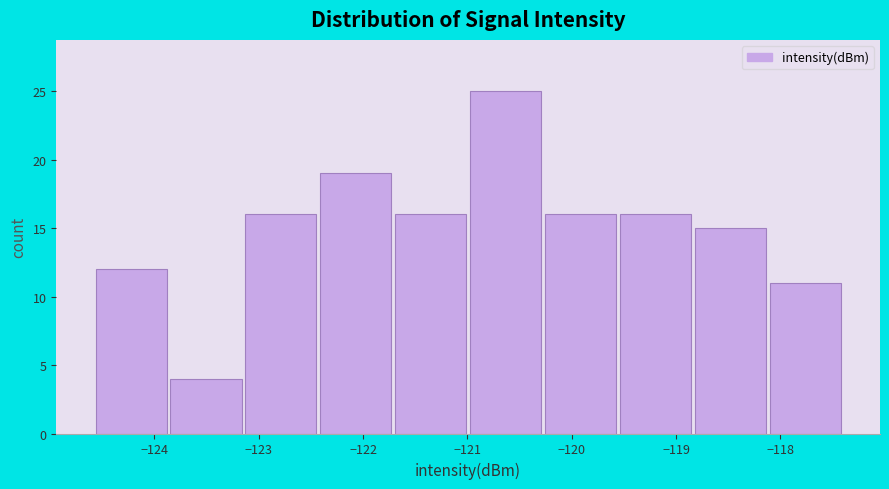

Over which range of the x-axis is the bar tallest?

-121.0 to -120.3